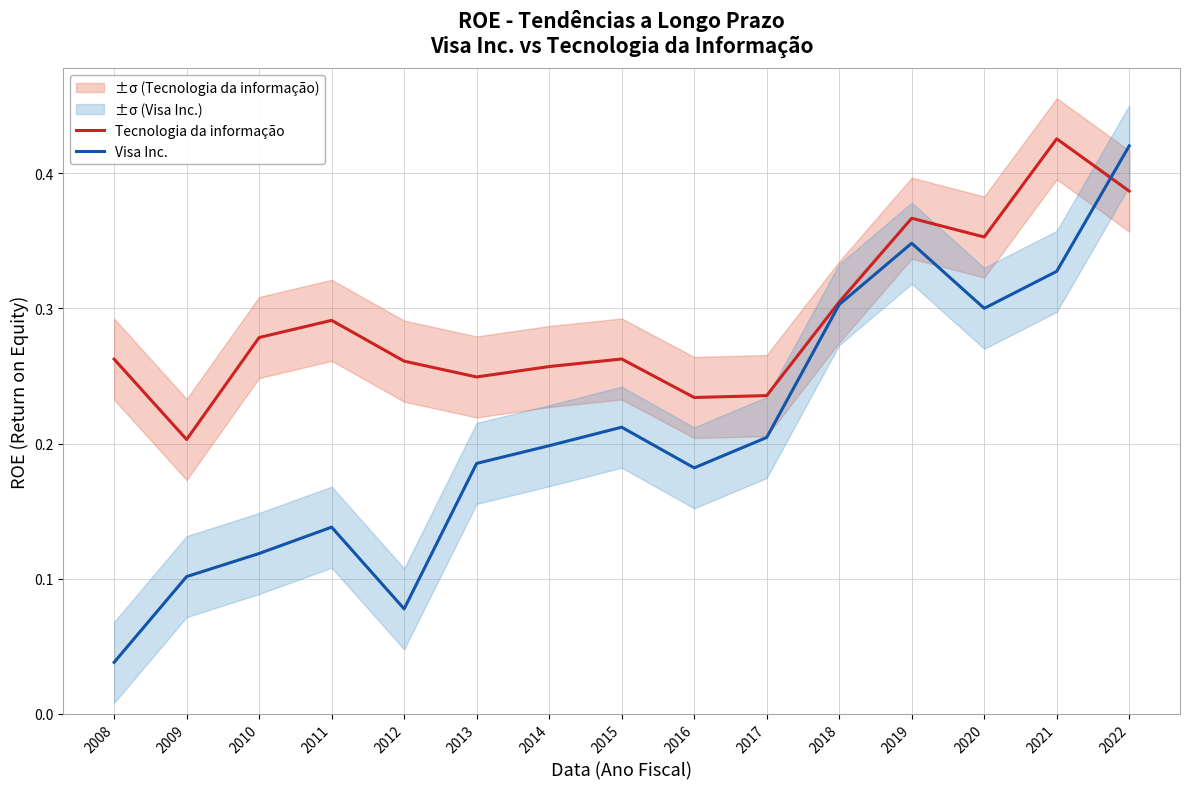

What is the difference between the Visa Inc. values at 2019 and 2017?

0.1